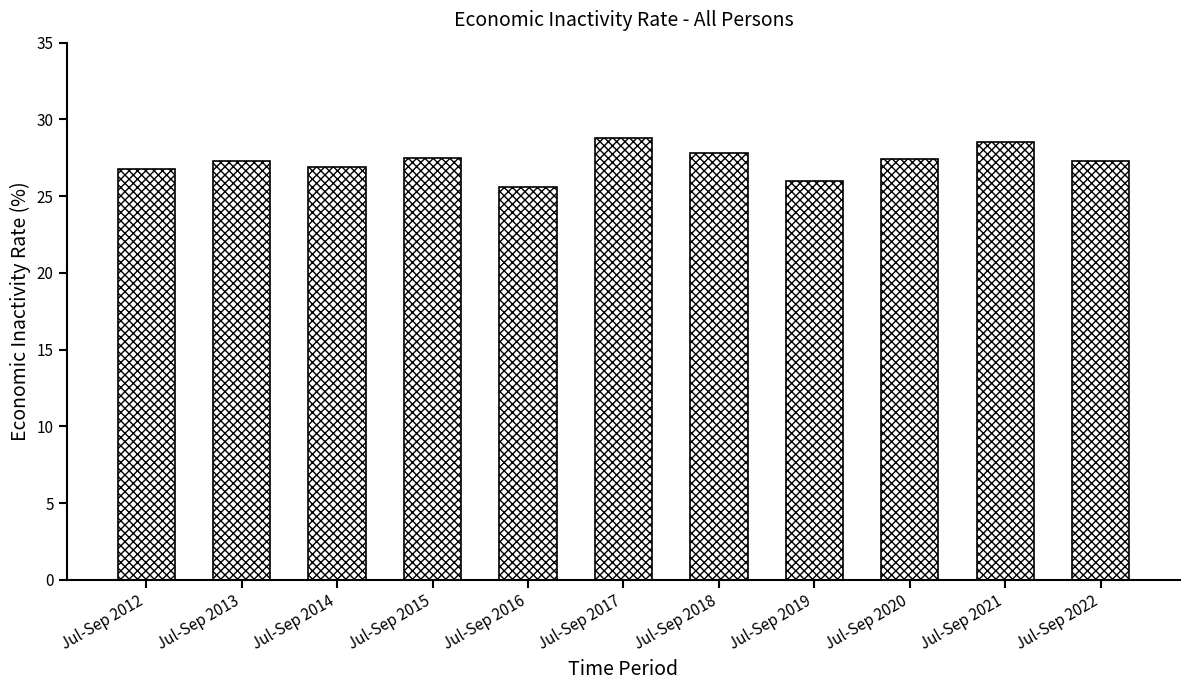

What is the maximum value shown in the chart?

28.8